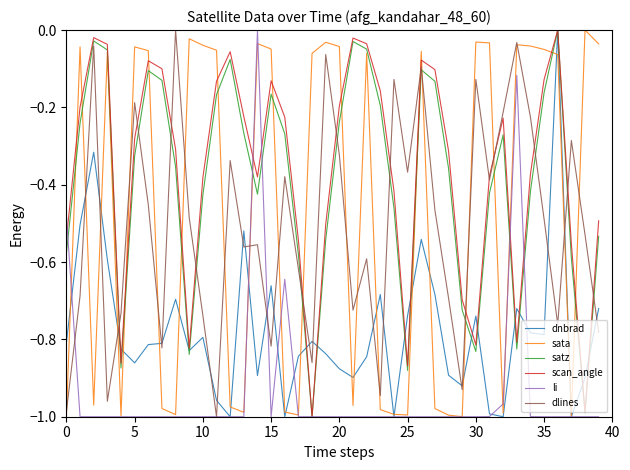

What are all the series names shown in the legend?

dnbrad, sata, satz, scan_angle, li, dlines